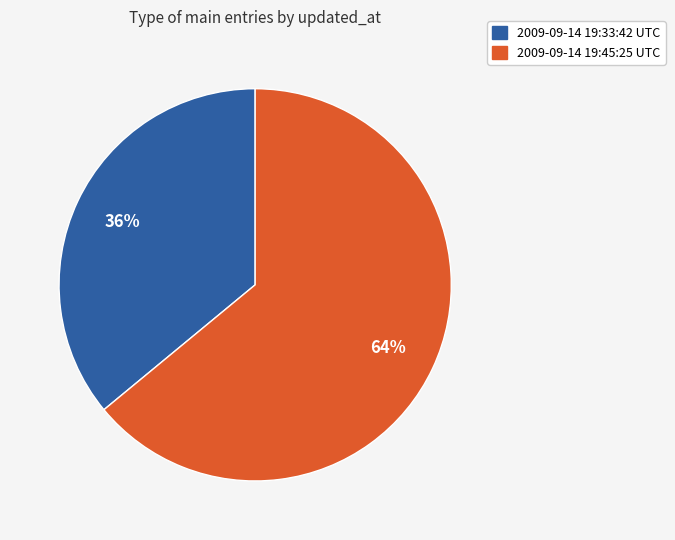

Does 2009-09-14 19:45:25 UTC account for over 50% of the chart?

Yes